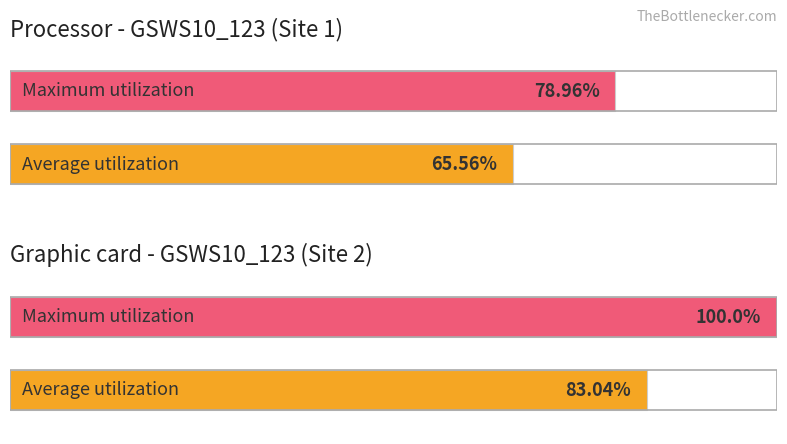

Does the chart contain any negative values?

No